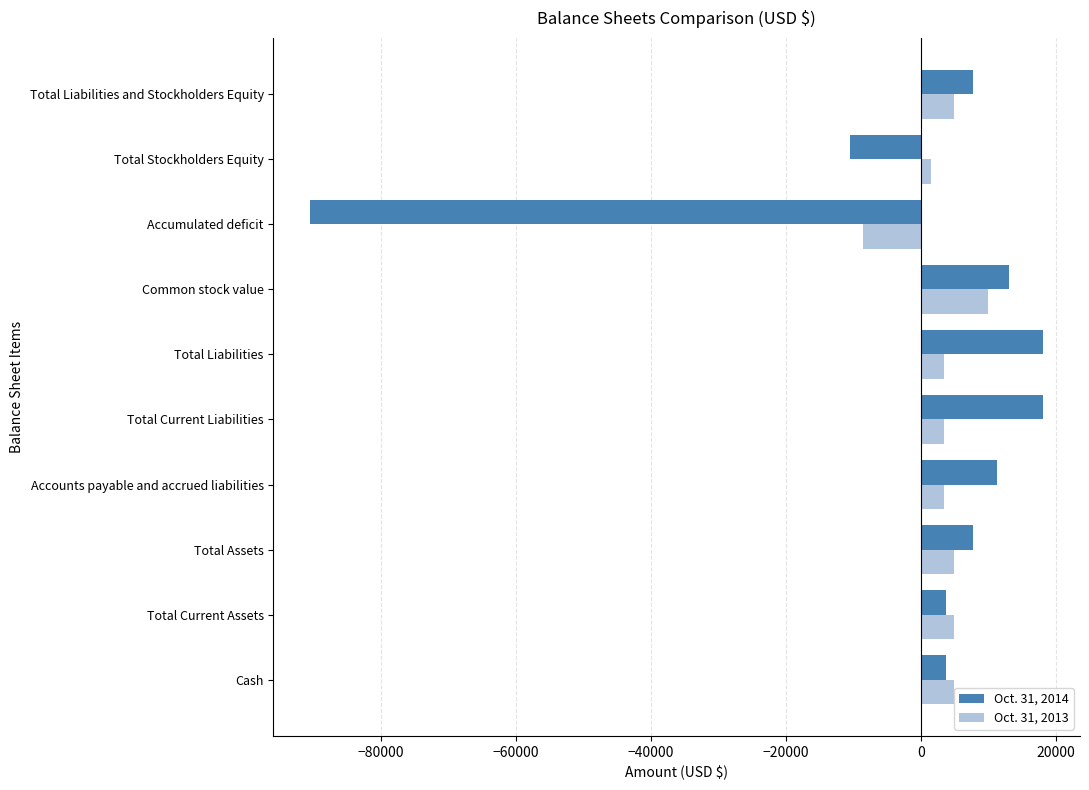

Which series has the widest spread of values?

Oct. 31, 2014